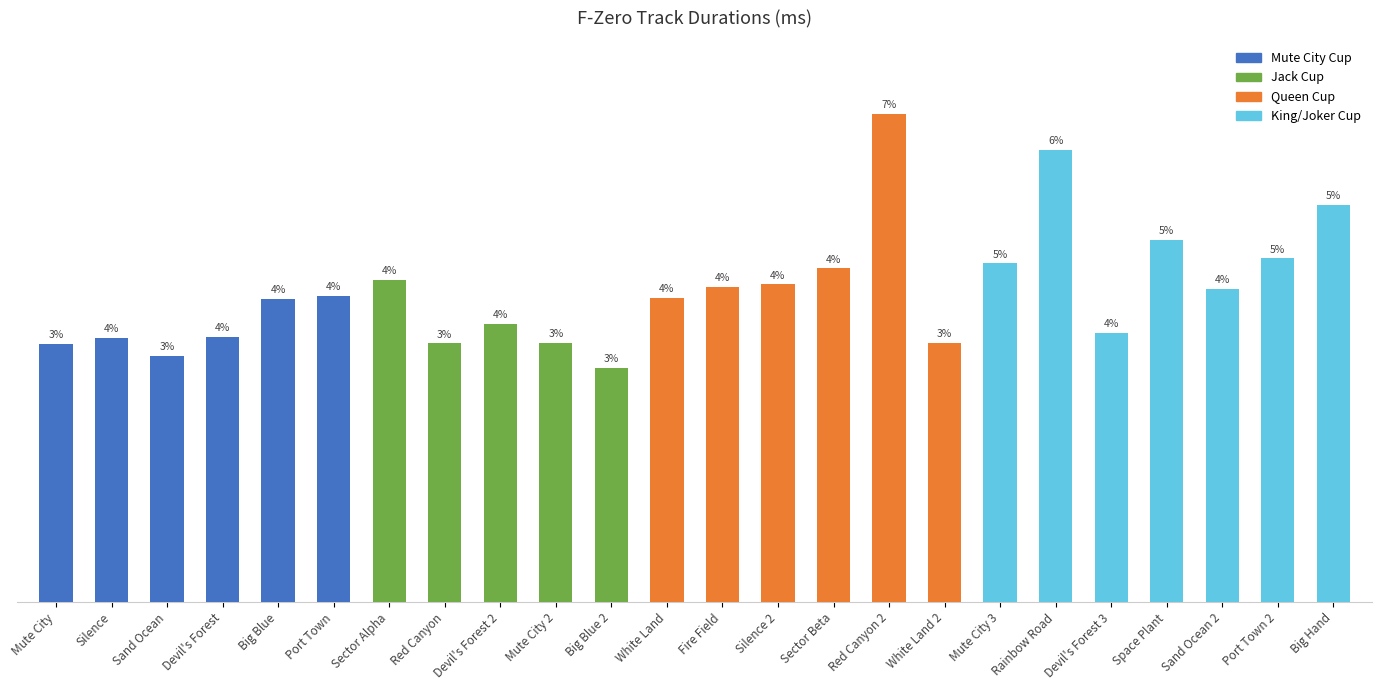

Which category has the lowest value across all series?

Big Blue 2